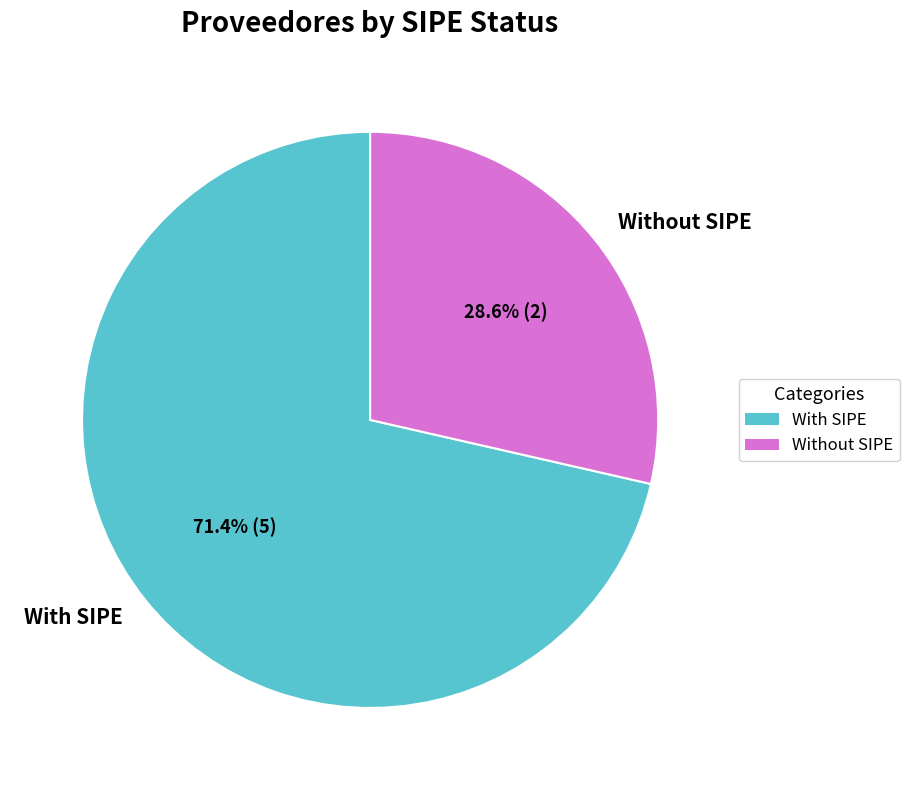

Rank the categories by value from highest to lowest.

With SIPE, Without SIPE